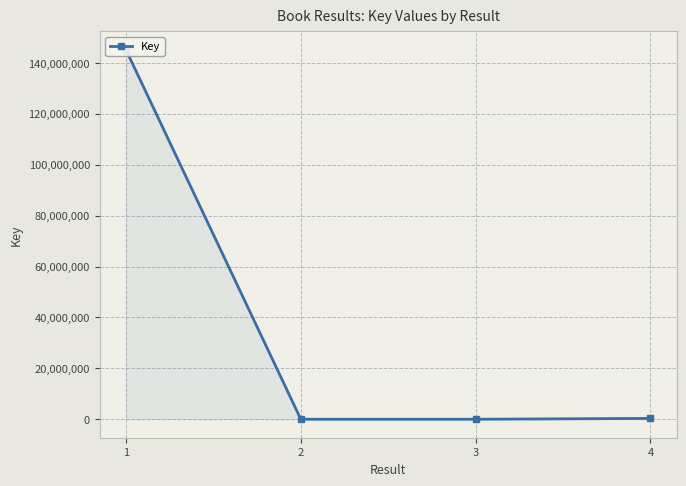

Reading left to right, what are all the values shown in this chart?

145077018	5676	5597	331160